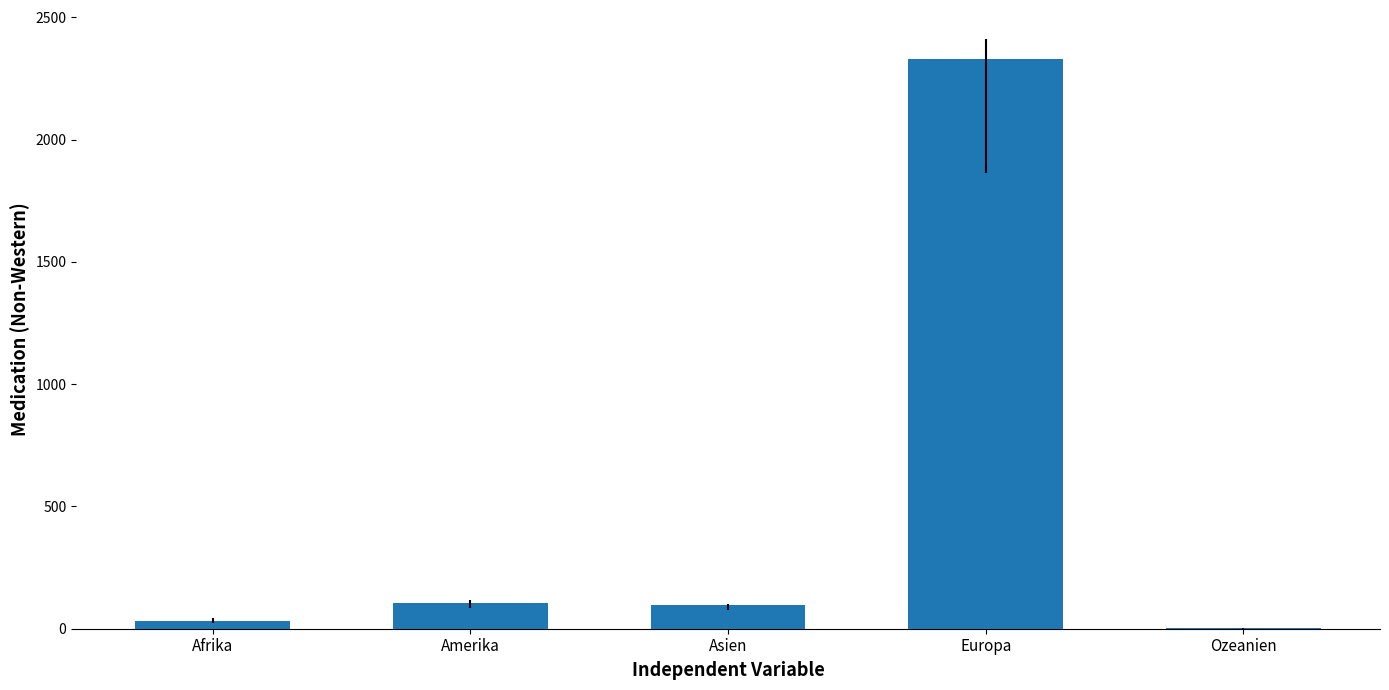

True or false: the data shows 2330 at Europa.

True